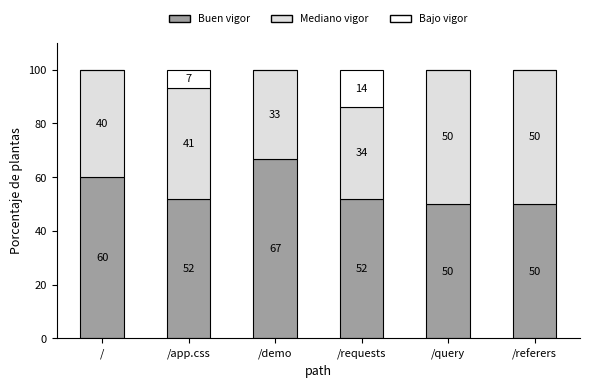

The Buen vigor series shows 51.7 at /requests. True or false?

True